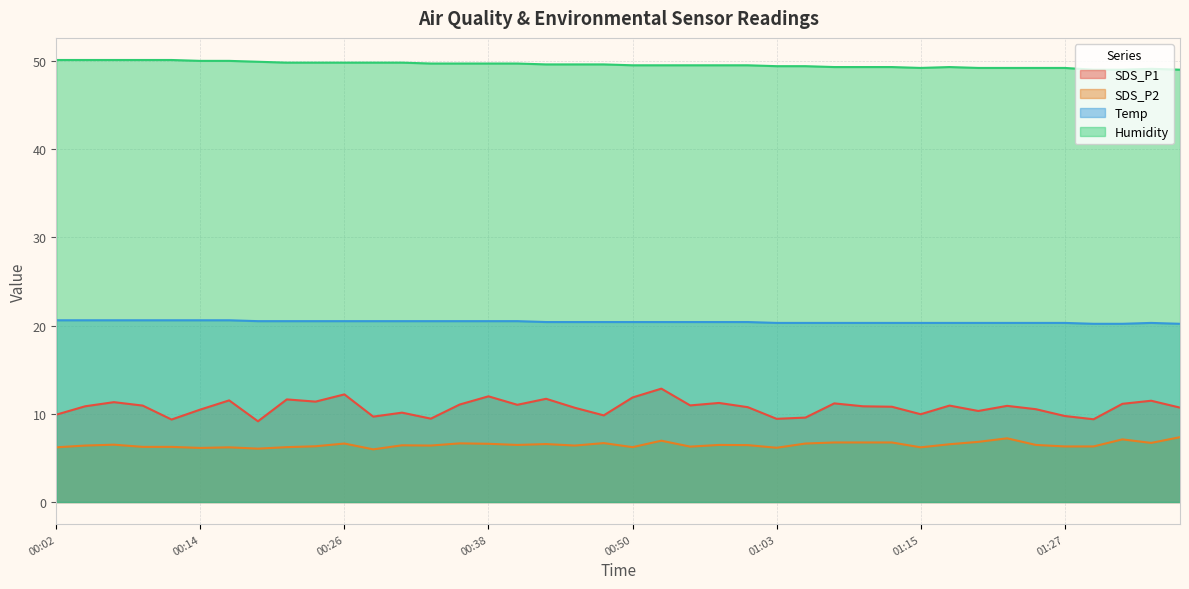

Reading right to left, what are all the values shown in this chart?

SDS_P1: 10.7	11.5	11.1	9.4	9.8	10.5	10.9	10.3	10.9	9.9	10.8	10.8	11.2	9.6	9.4	10.8	11.2	10.9	12.8	11.8	9.8	10.7	11.7	11.0	12.0	11.1	9.4	10.1	9.7	12.2	11.4	11.6	9.2	11.5	10.5	9.3	10.9	11.3	10.8	9.9
SDS_P2: 7.3	6.7	7.1	6.3	6.3	6.5	7.2	6.8	6.5	6.2	6.8	6.8	6.8	6.6	6.2	6.5	6.5	6.3	7.0	6.2	6.7	6.4	6.6	6.5	6.6	6.7	6.4	6.4	6.0	6.6	6.3	6.2	6.0	6.2	6.1	6.2	6.2	6.5	6.4	6.2
Temp: 20.2	20.3	20.2	20.2	20.3	20.3	20.3	20.3	20.3	20.3	20.3	20.3	20.3	20.3	20.3	20.4	20.4	20.4	20.4	20.4	20.4	20.4	20.4	20.5	20.5	20.5	20.5	20.5	20.5	20.5	20.5	20.5	20.5	20.6	20.6	20.6	20.6	20.6	20.6	20.6
Humidity: 49.0	49.1	49.0	49.0	49.2	49.2	49.2	49.2	49.3	49.2	49.3	49.3	49.3	49.4	49.4	49.5	49.5	49.5	49.5	49.5	49.6	49.6	49.6	49.7	49.7	49.7	49.7	49.8	49.8	49.8	49.8	49.8	49.9	50.0	50.0	50.1	50.1	50.1	50.1	50.1